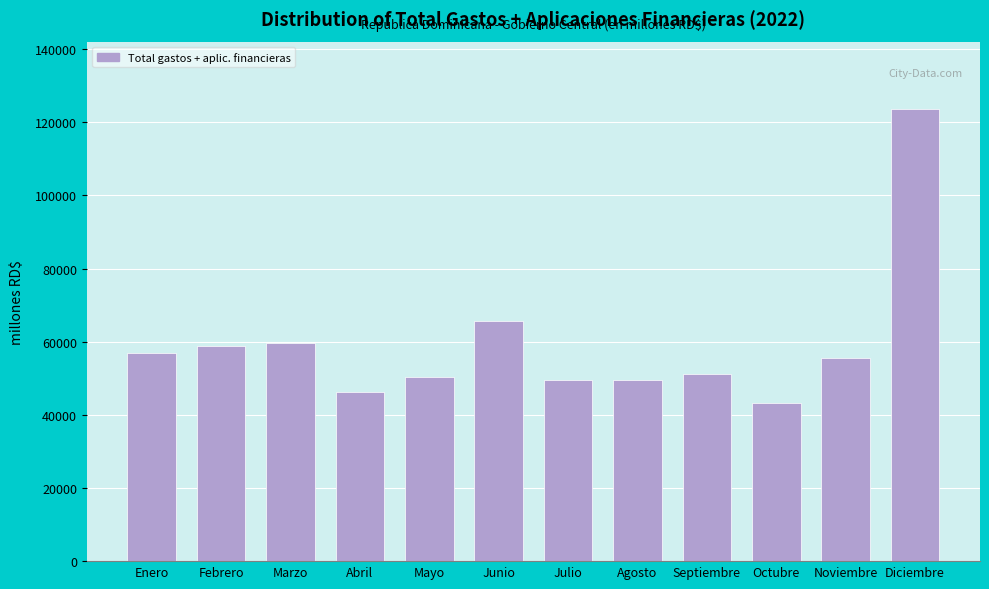

What is the smallest value displayed?

43311.2